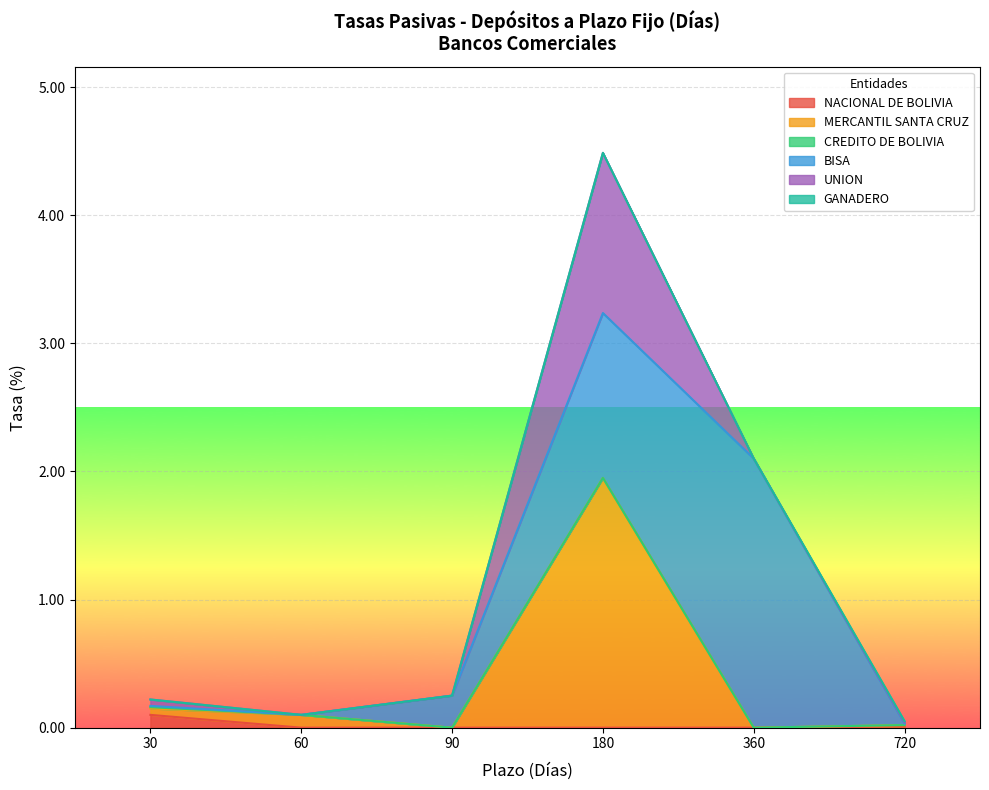

Where is NACIONAL DE BOLIVIA nearest to the value 0?

60